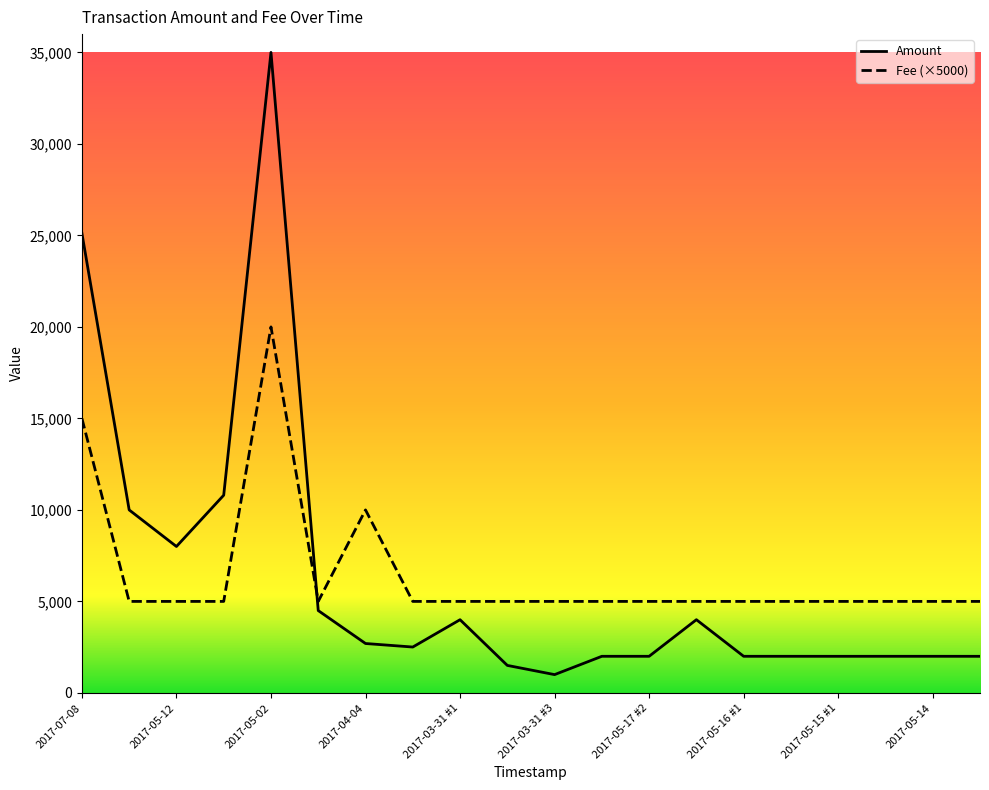

List the series in order of their peak value, highest first.

Amount, Fee (×5000)